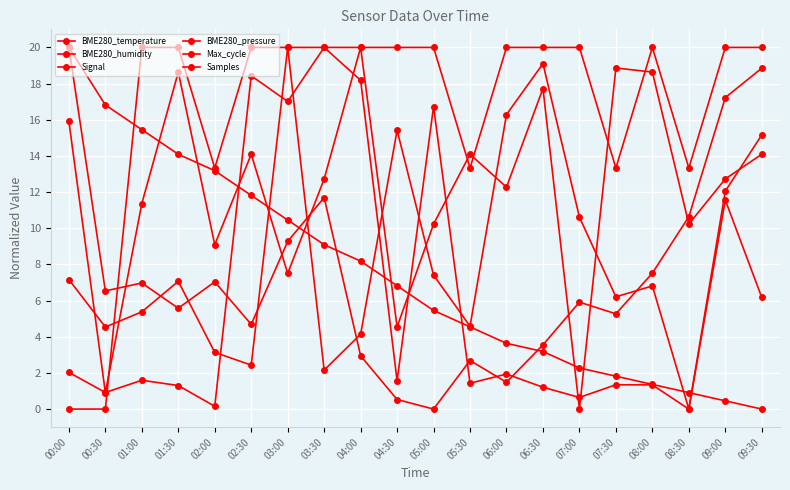

How many categories are shown in the chart?

20